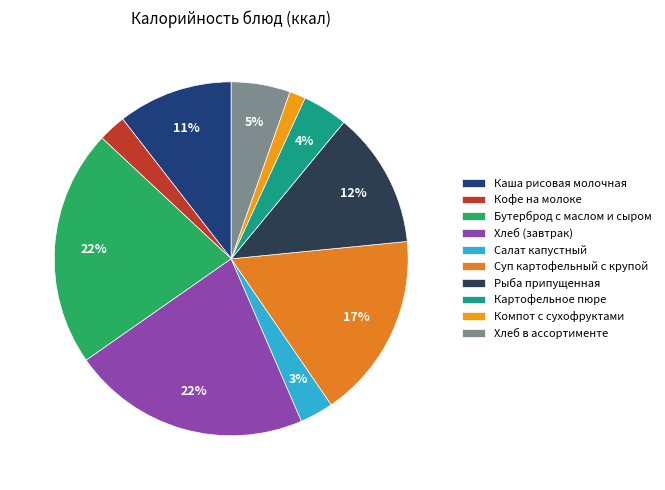

The Картофельное пюре slice represents 1% of the pie. True or false?

False